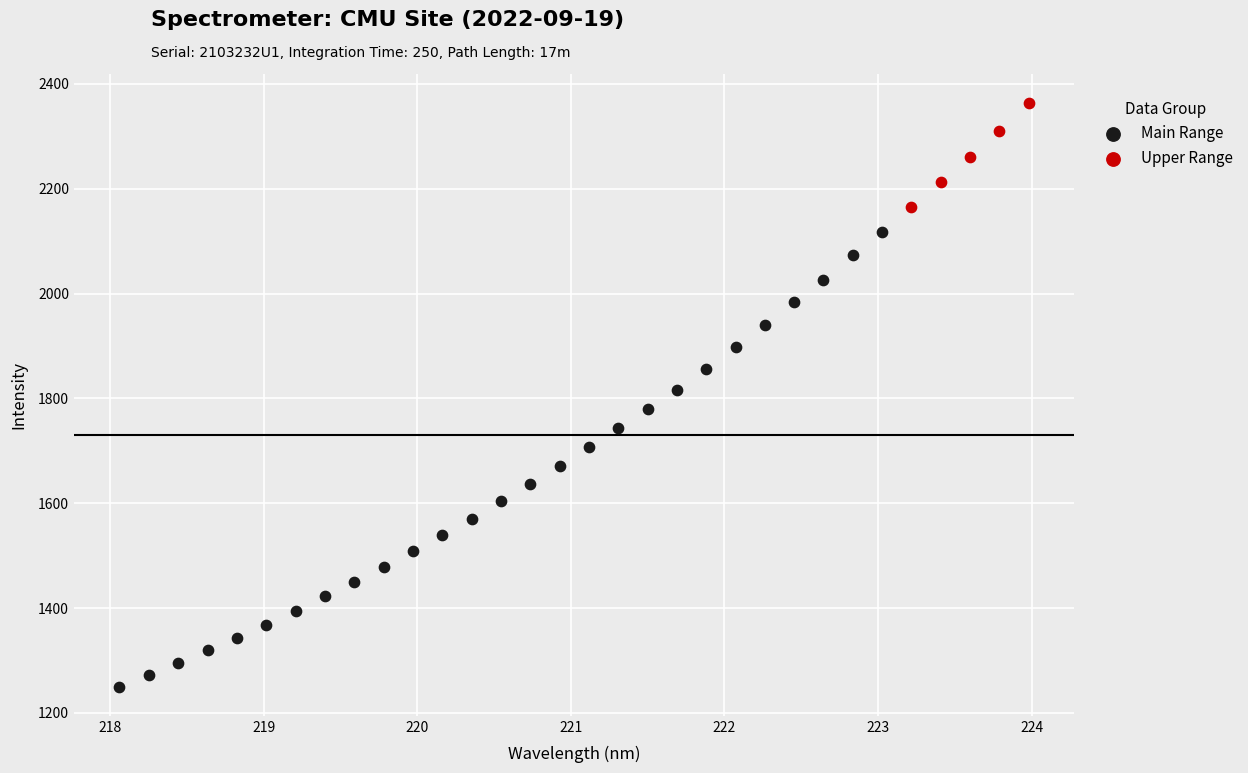

Which series contains the lowest Y value?

Main Range